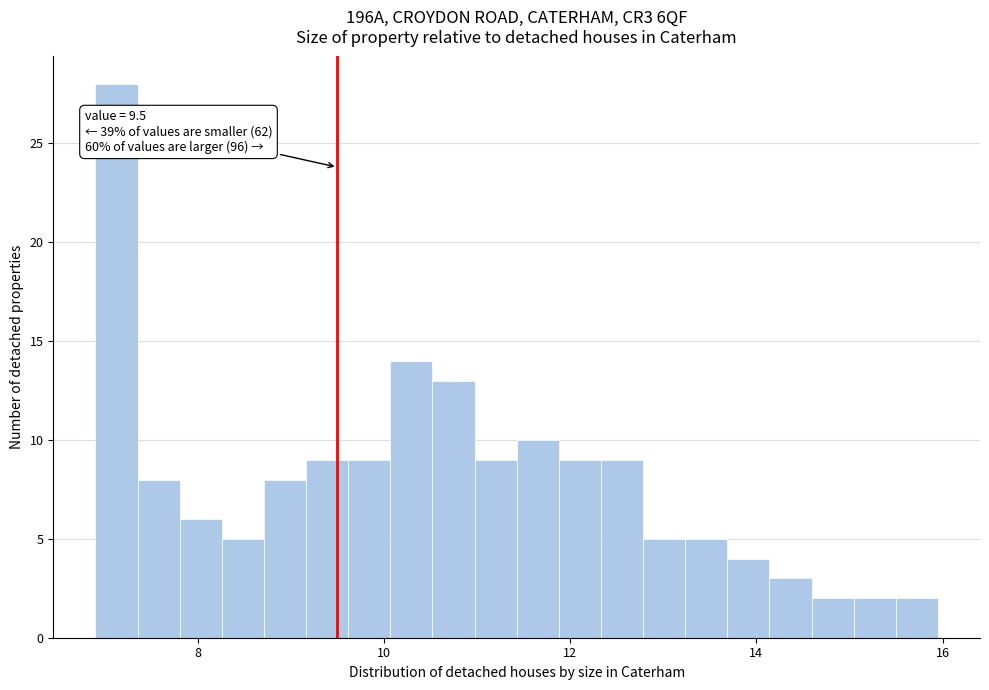

Around what value on the x-axis is the tallest bar? Give the approximate position of its centre, as read against the axis.

7.2